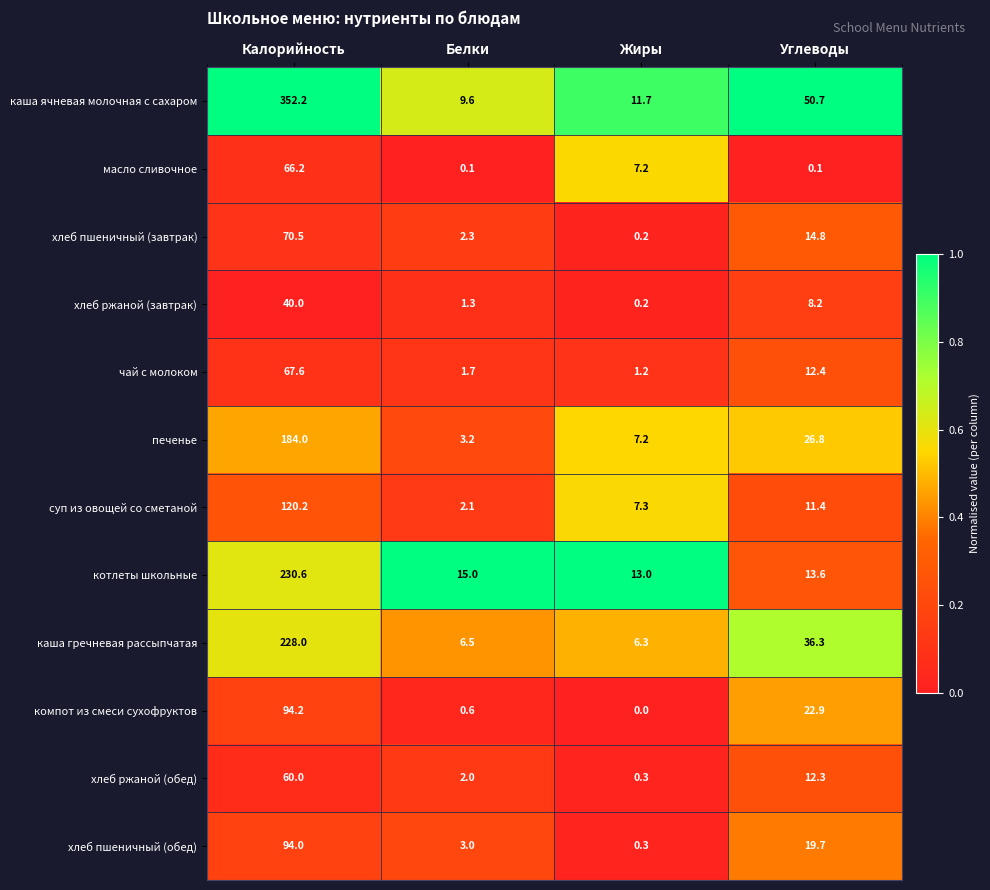

What is the minimum value for чай с молоком?

1.2